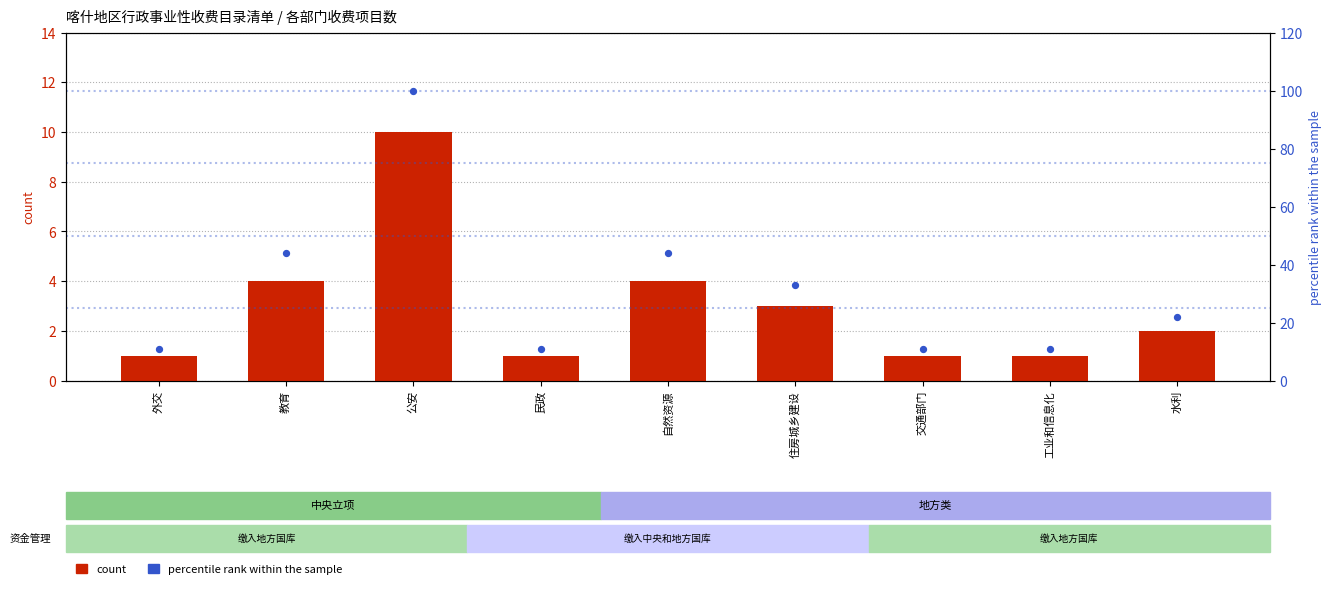

Which series reaches the minimum Y coordinate?

count